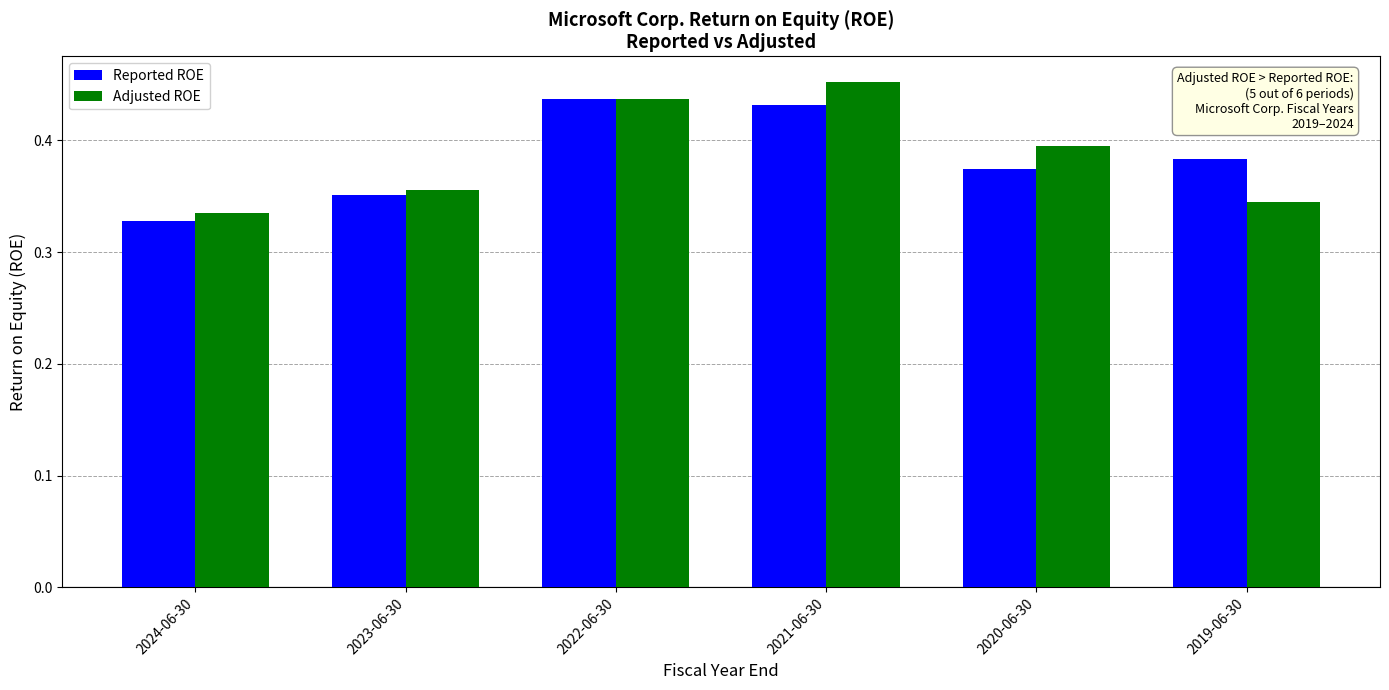

What are all the series names shown in the legend?

Reported ROE, Adjusted ROE